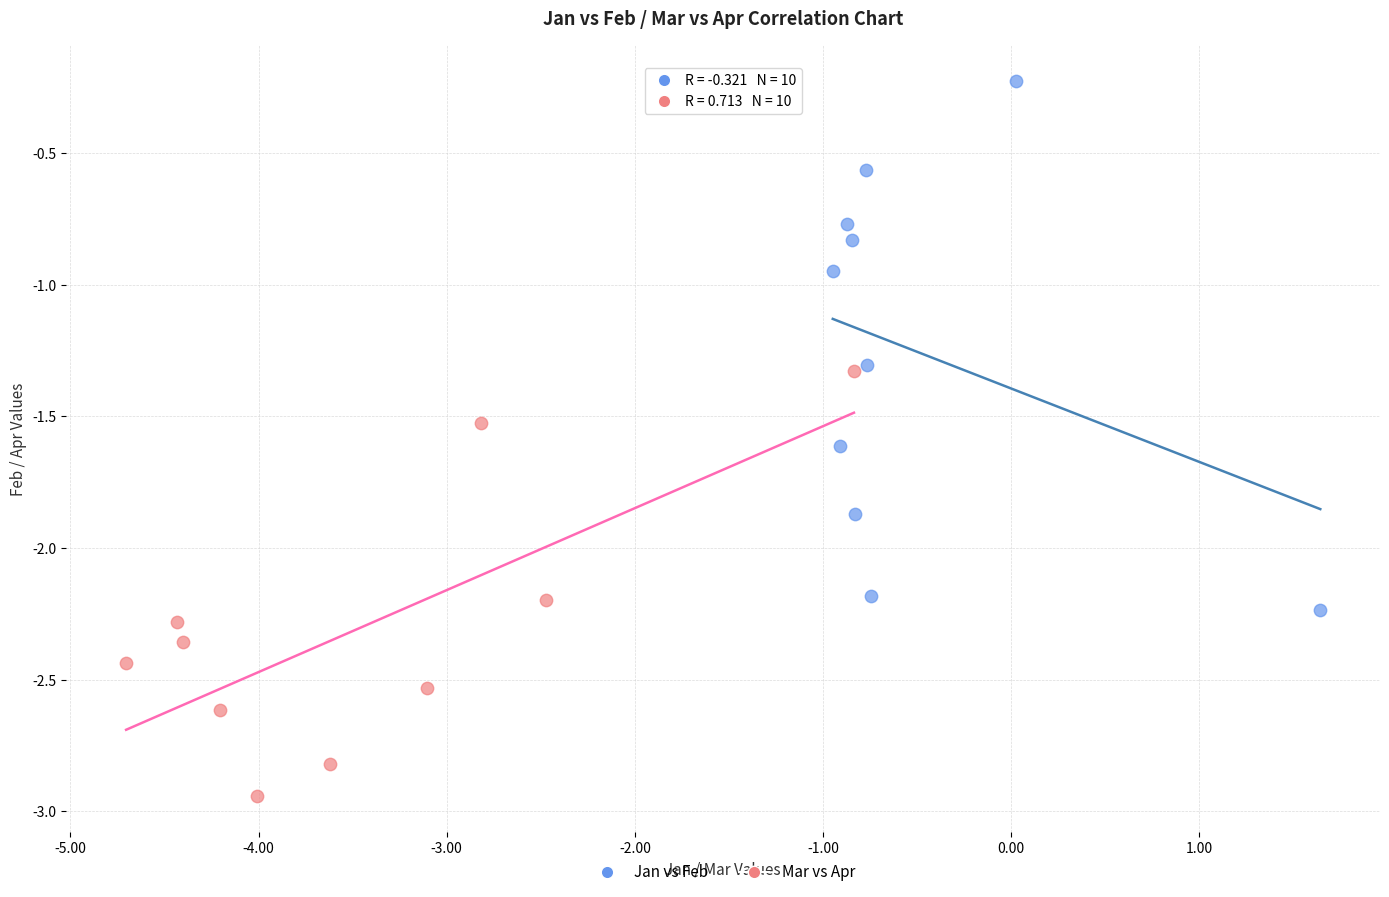

What are all the series names shown in the legend?

Jan vs Feb, Mar vs Apr